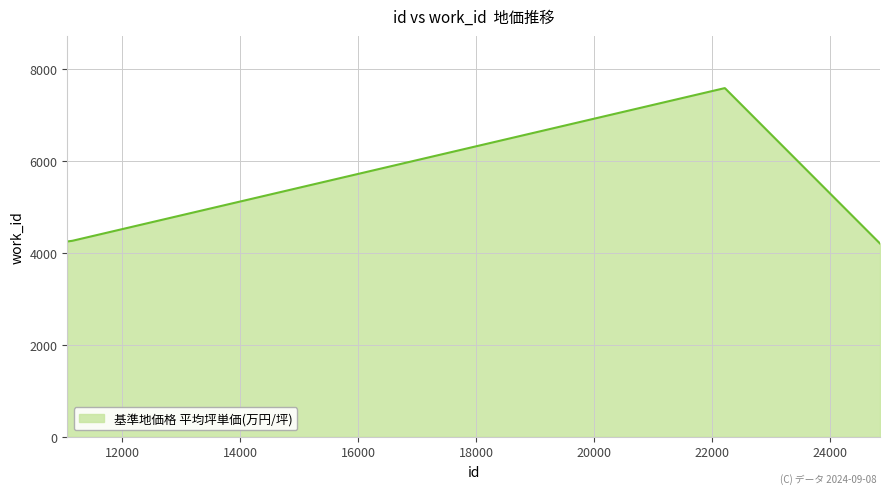

What is the sum of all values?

27917